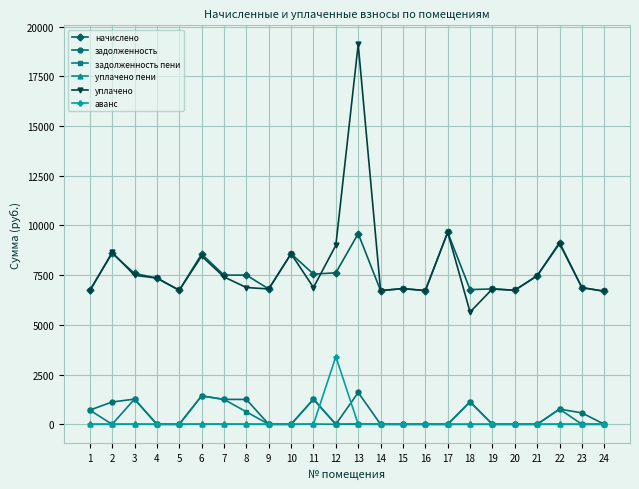

True or false: уплачено пени and начислено intersect in this chart.

False